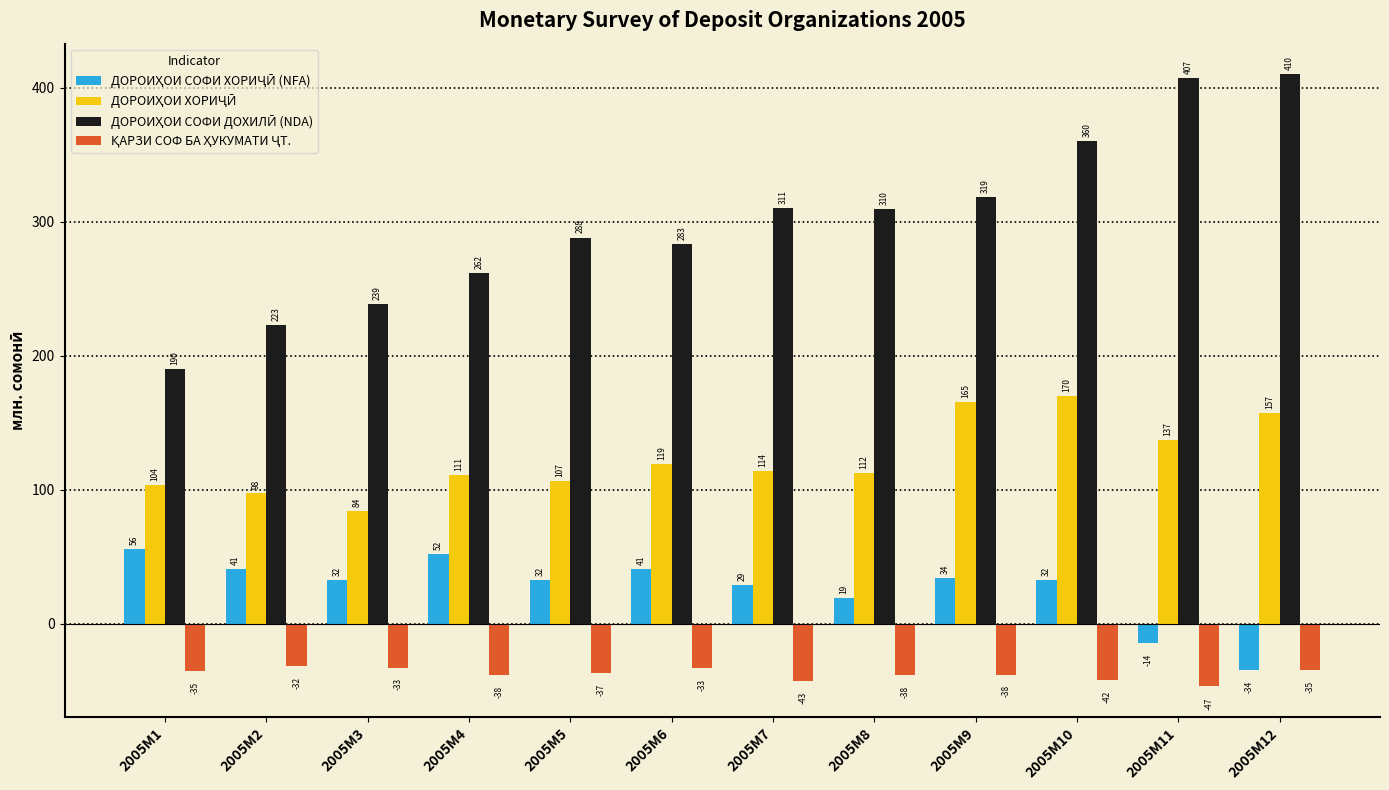

What is the spread (max minus min) of values at 2005M4?

300.0